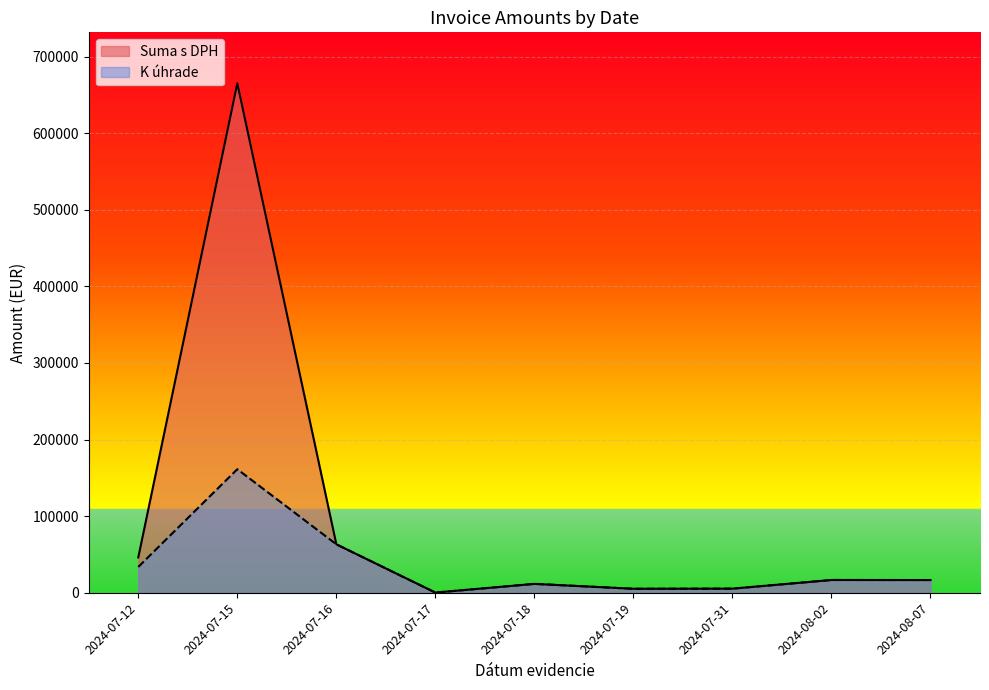

What are all the series names shown in the legend?

Suma s DPH, K úhrade